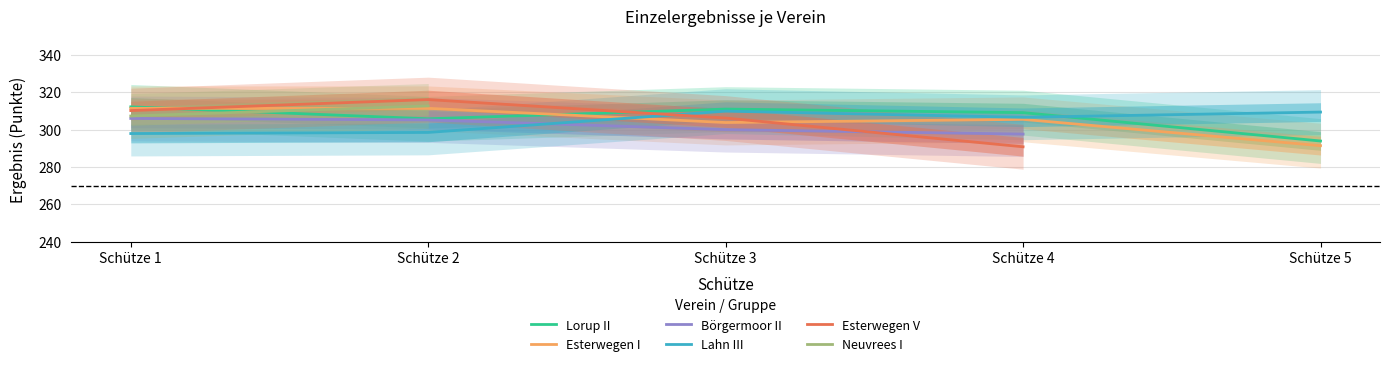

Which series ends up on top after the final intersection of Lorup II and Esterwegen V?

Lorup II